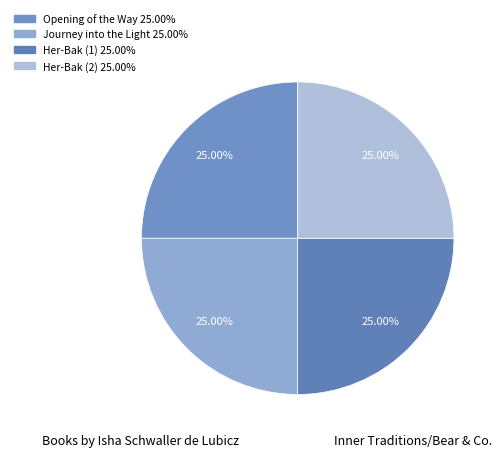

The Her-Bak (2) slice represents 31% of the pie. True or false?

False